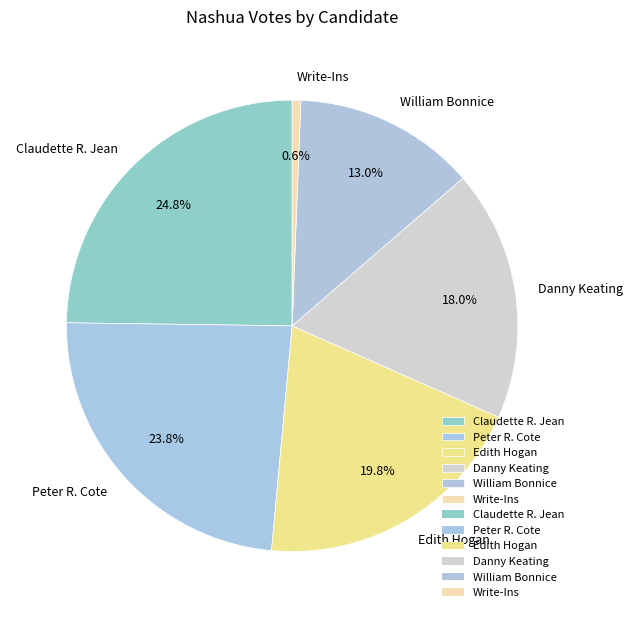

Is Write-Ins the majority of the pie?

No